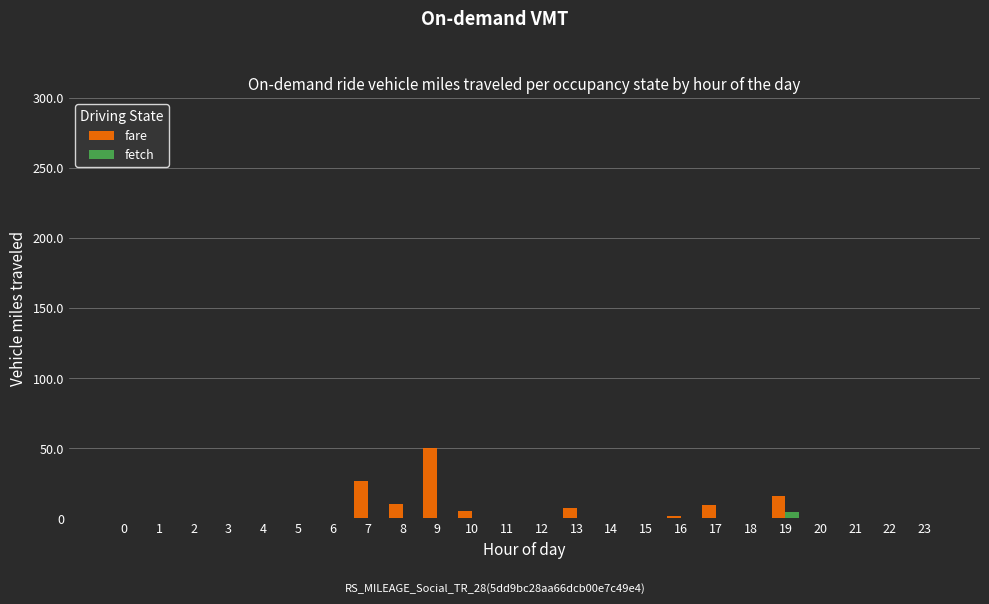

Is it true that fetch equals 0.0 at 13?

True